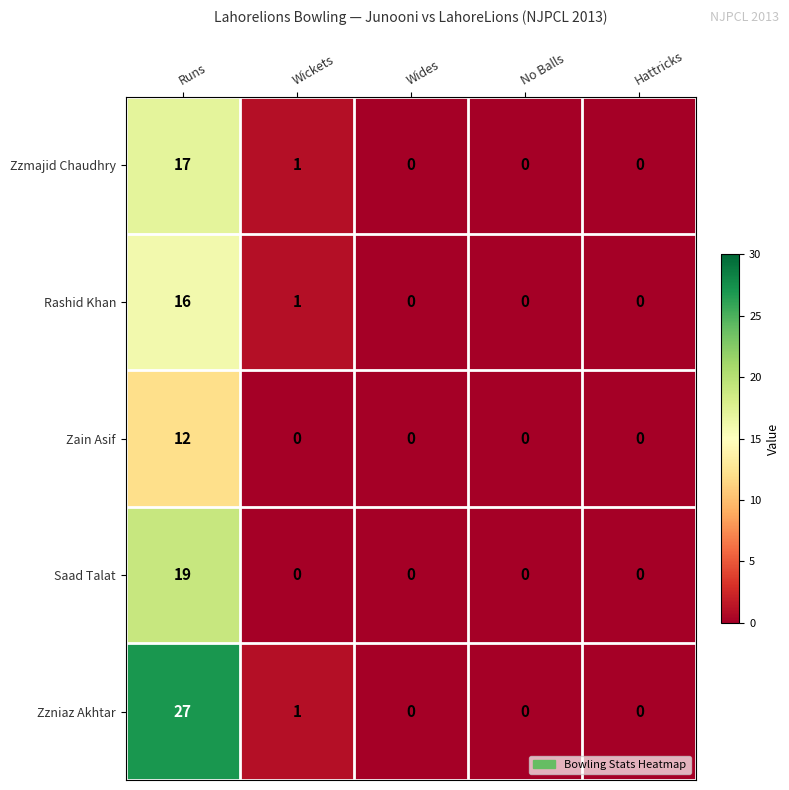

The Zzniaz Akhtar series shows -17 at Wides. True or false?

False